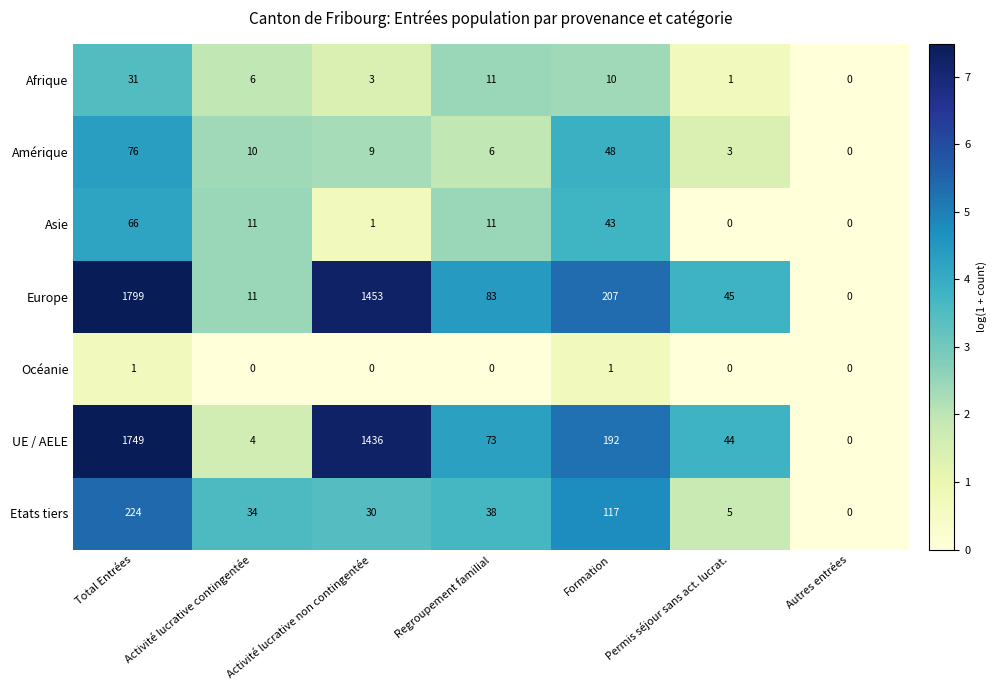

Rank the series at Activité lucrative non contingentée from highest to lowest value.

Europe, UE / AELE, Etats tiers, Amérique, Afrique, Asie, Océanie